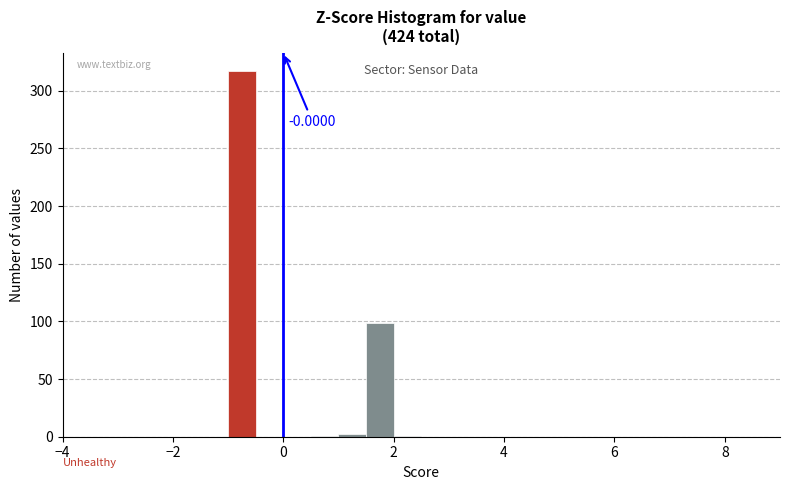

Read against the x-axis, roughly where is the centre of the tallest bar?

-0.8